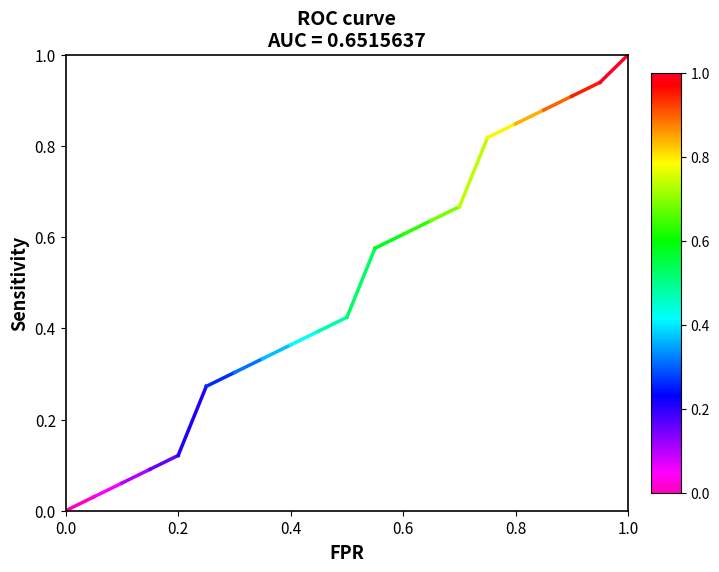

What is the sum of all values?

10.3